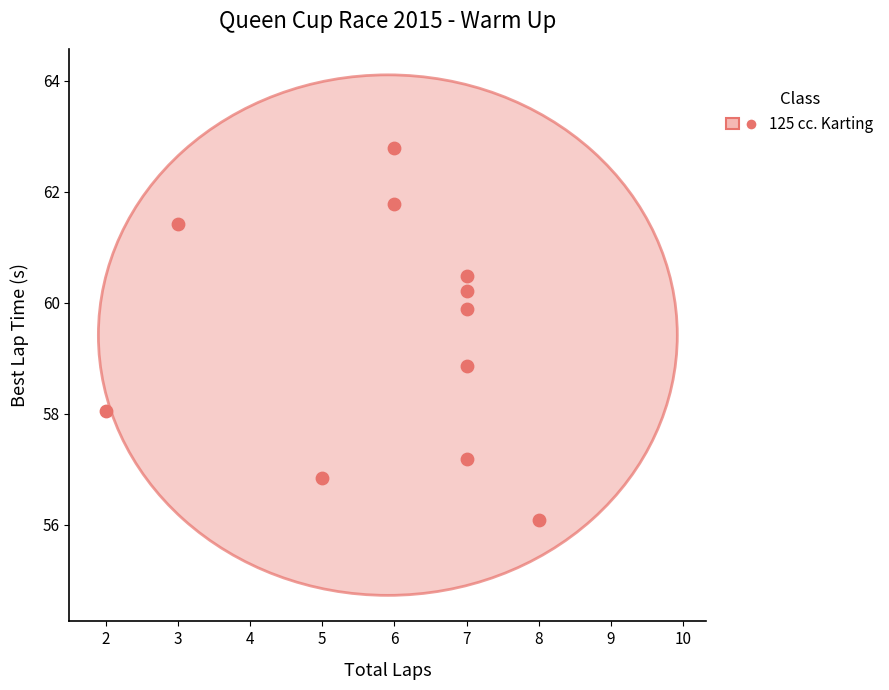

What is the average Y value?

59.4